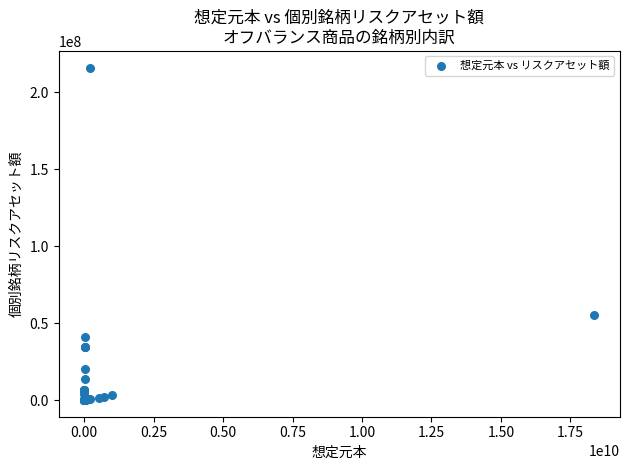

What Y value in the scatter plot is closest to 107971628?

55108971.3